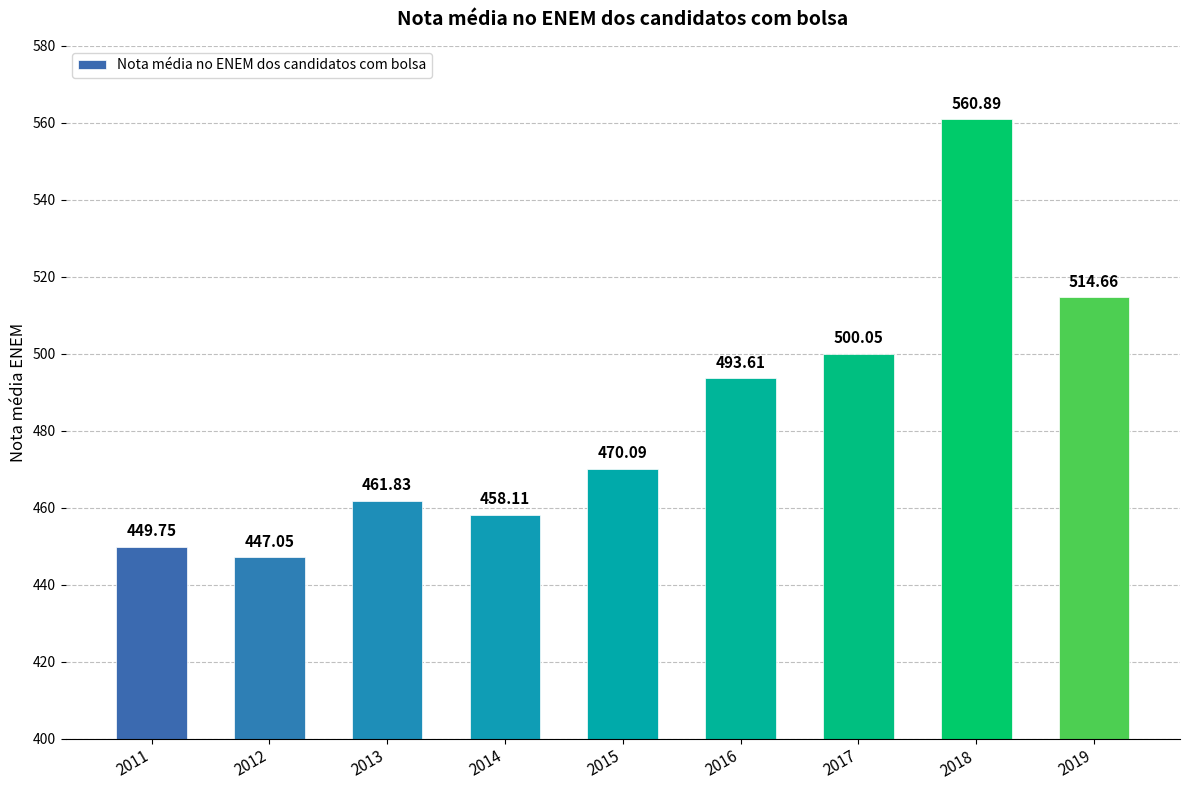

What is the value of the 7th bar from the left?

500.1